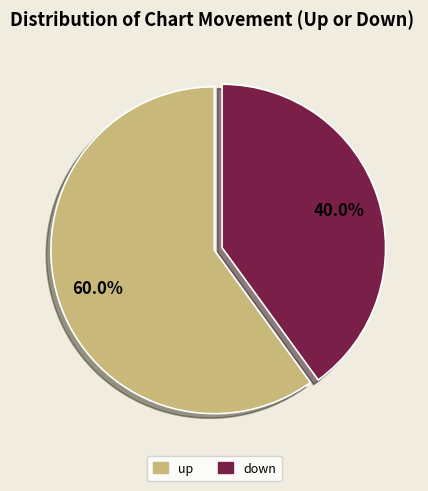

Between up and down, which is larger?

up